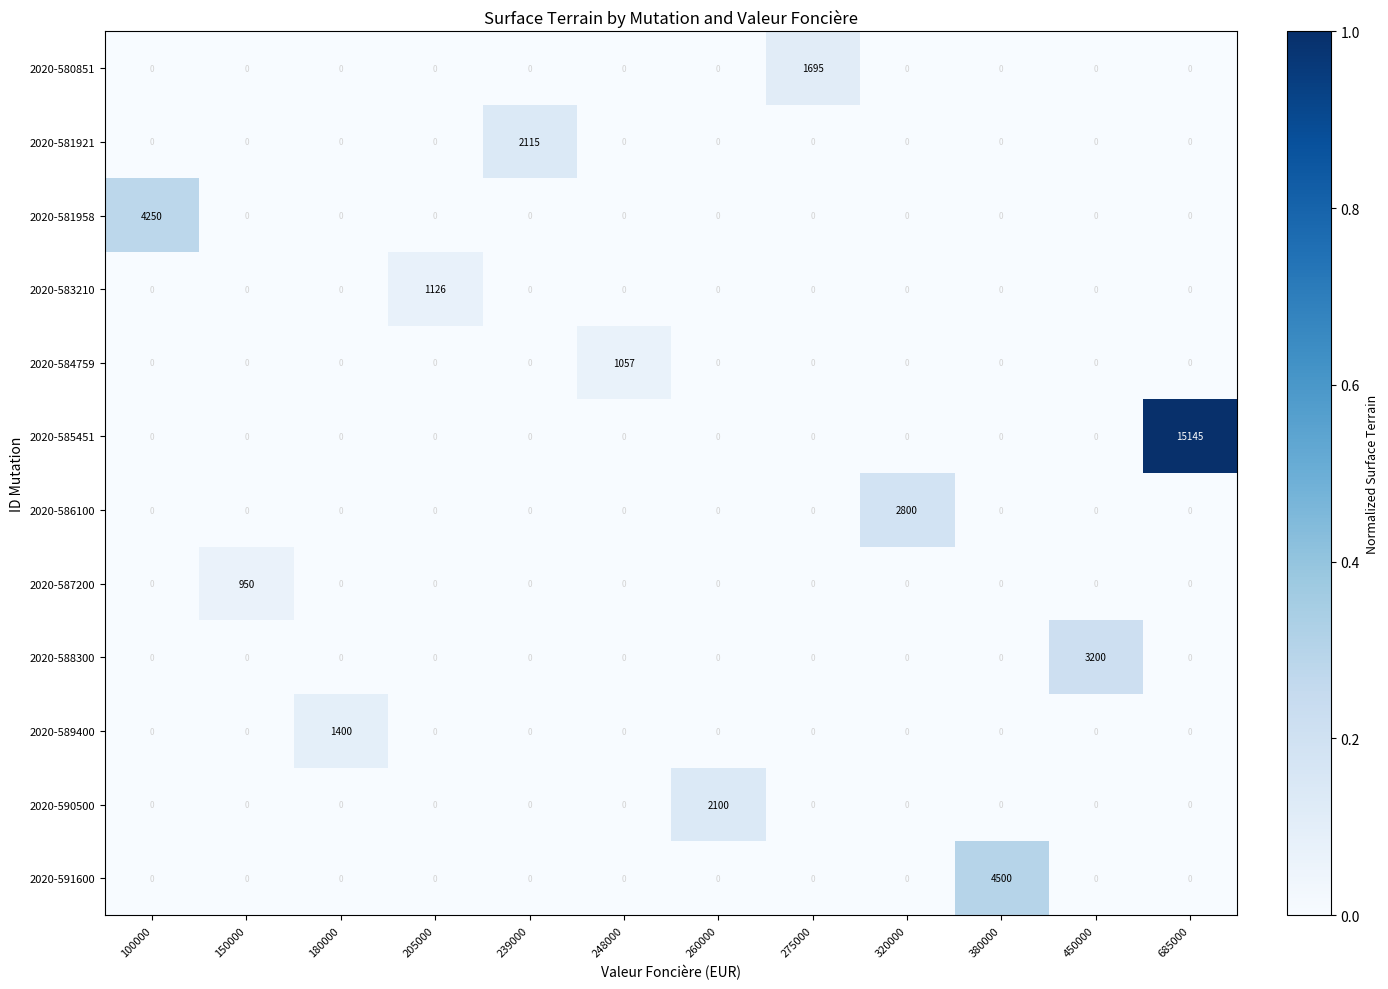

True or false: 2020-583210 has a value of -631 at 320000.

False